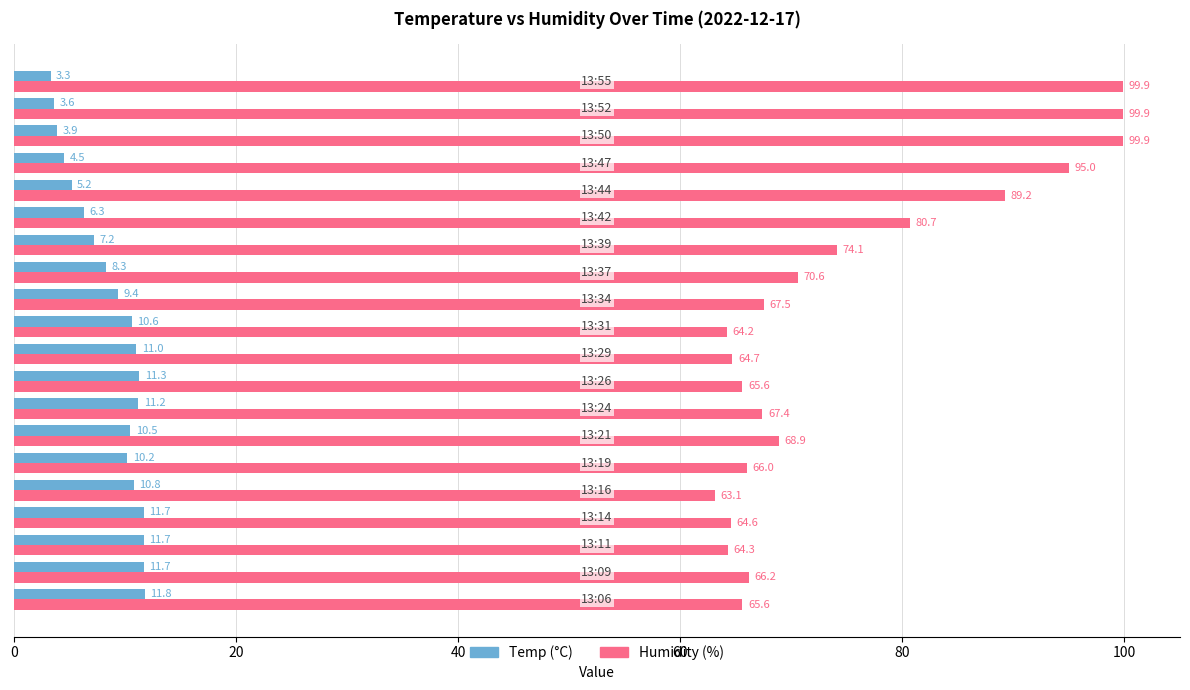

What is the minimum value shown in the chart?

3.3